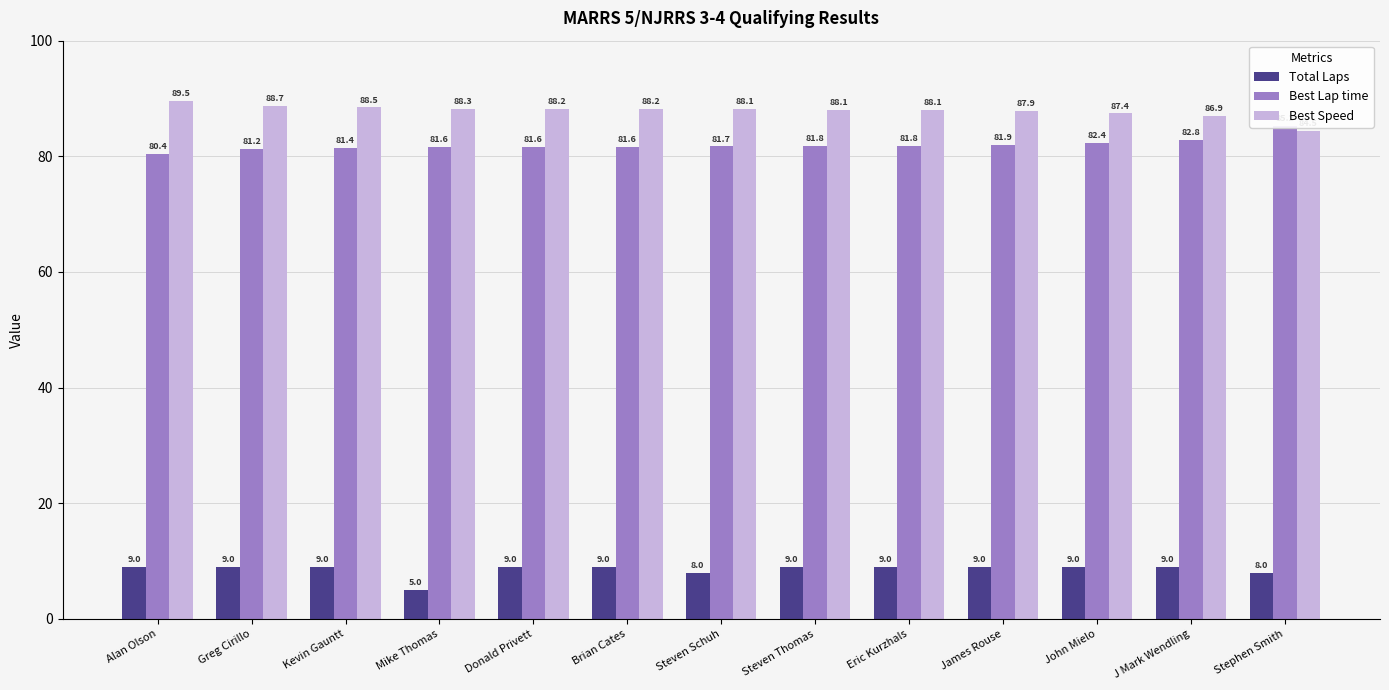

Reading right to left, what are all the values shown in this chart?

Total Laps: Stephen Smith=8.0	J Mark Wendling=9.0	John Mielo=9.0	James Rouse=9.0	Eric Kurzhals=9.0	Steven Thomas=9.0	Steven Schuh=8.0	Brian Cates=9.0	Donald Privett=9.0	Mike Thomas=5.0	Kevin Gauntt=9.0	Greg Cirillo=9.0	Alan Olson=9.0
Best Lap time: Stephen Smith=85.2	J Mark Wendling=82.8	John Mielo=82.4	James Rouse=81.9	Eric Kurzhals=81.8	Steven Thomas=81.8	Steven Schuh=81.7	Brian Cates=81.6	Donald Privett=81.6	Mike Thomas=81.6	Kevin Gauntt=81.4	Greg Cirillo=81.2	Alan Olson=80.4
Best Speed: Stephen Smith=84.5	J Mark Wendling=86.9	John Mielo=87.4	James Rouse=87.9	Eric Kurzhals=88.1	Steven Thomas=88.1	Steven Schuh=88.1	Brian Cates=88.2	Donald Privett=88.2	Mike Thomas=88.3	Kevin Gauntt=88.5	Greg Cirillo=88.7	Alan Olson=89.5